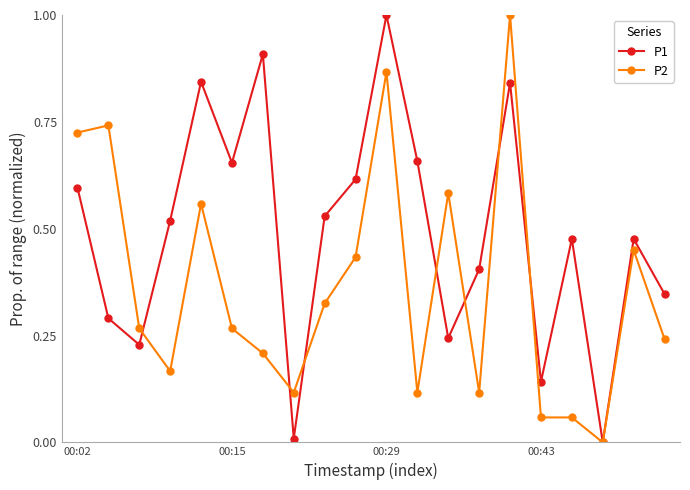

What is the maximum value shown in the chart?

1.0